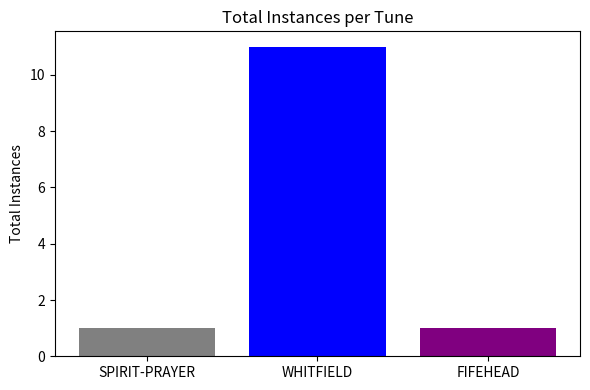

What is the maximum value shown in the chart?

11